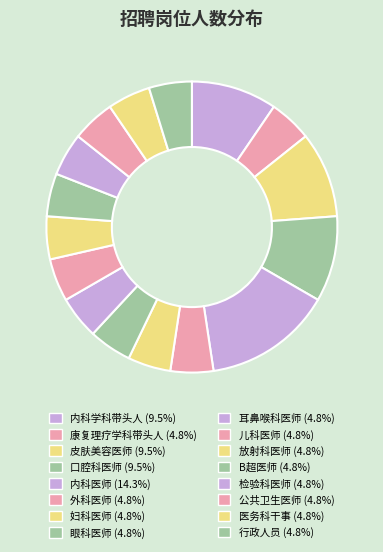

How many slices are in this pie chart?

16